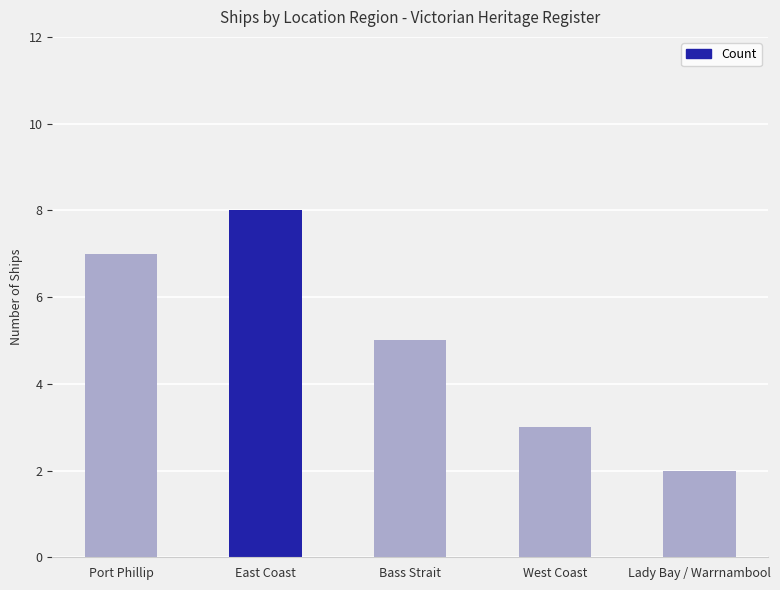

The chart shows a value of 7 at Port Phillip. True or false?

True